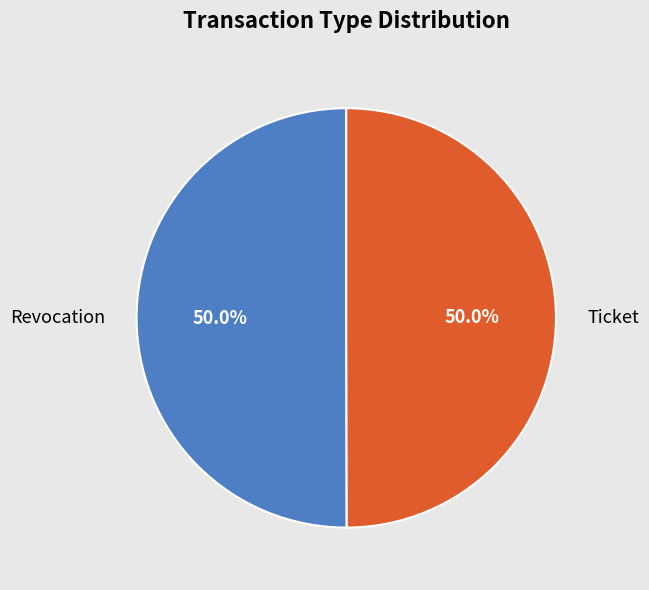

What percentage do Revocation and Ticket together represent?

100.0%